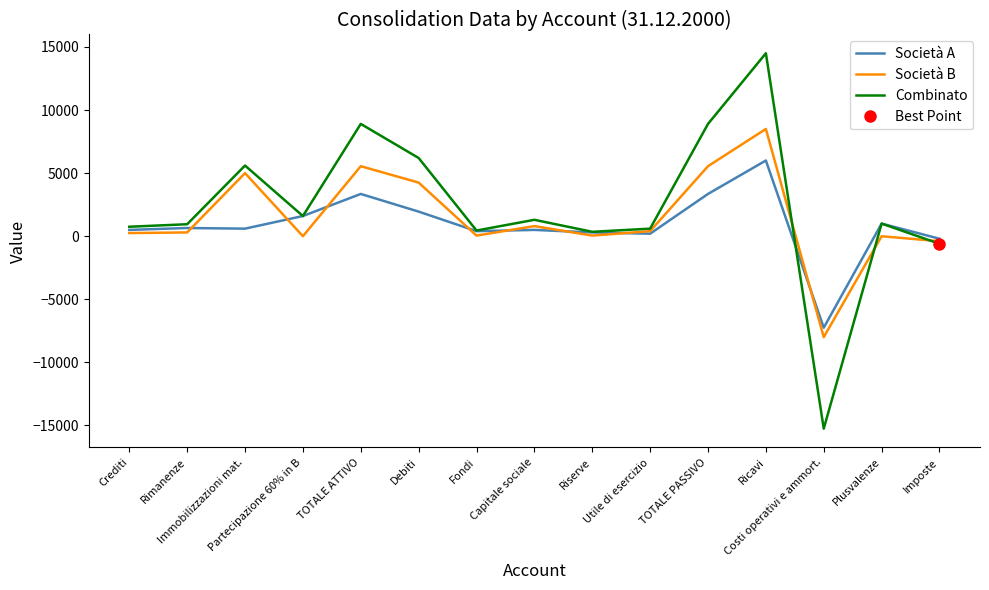

Reading left to right, transcribe all the data shown in this chart.

Società A: Crediti=500	Rimanenze=650	Immobilizzazioni mat.=600	Partecipazione 60% in B=1600	TOTALE ATTIVO=3350	Debiti=1950	Fondi=400	Capitale sociale=500	Riserve=300	Utile di esercizio=200	TOTALE PASSIVO=3350	Ricavi=6000	Costi operativi e ammort.=-7250	Plusvalenze=1000	Imposte=-200
Società B: Crediti=250	Rimanenze=300	Immobilizzazioni mat.=5000	Partecipazione 60% in B=0	TOTALE ATTIVO=5550	Debiti=4250	Fondi=50	Capitale sociale=800	Riserve=50	Utile di esercizio=400	TOTALE PASSIVO=5550	Ricavi=8500	Costi operativi e ammort.=-8000	Plusvalenze=0	Imposte=-400
Combinato: Crediti=750	Rimanenze=950	Immobilizzazioni mat.=5600	Partecipazione 60% in B=1600	TOTALE ATTIVO=8900	Debiti=6200	Fondi=450	Capitale sociale=1300	Riserve=350	Utile di esercizio=600	TOTALE PASSIVO=8900	Ricavi=14500	Costi operativi e ammort.=-15250	Plusvalenze=1000	Imposte=-600